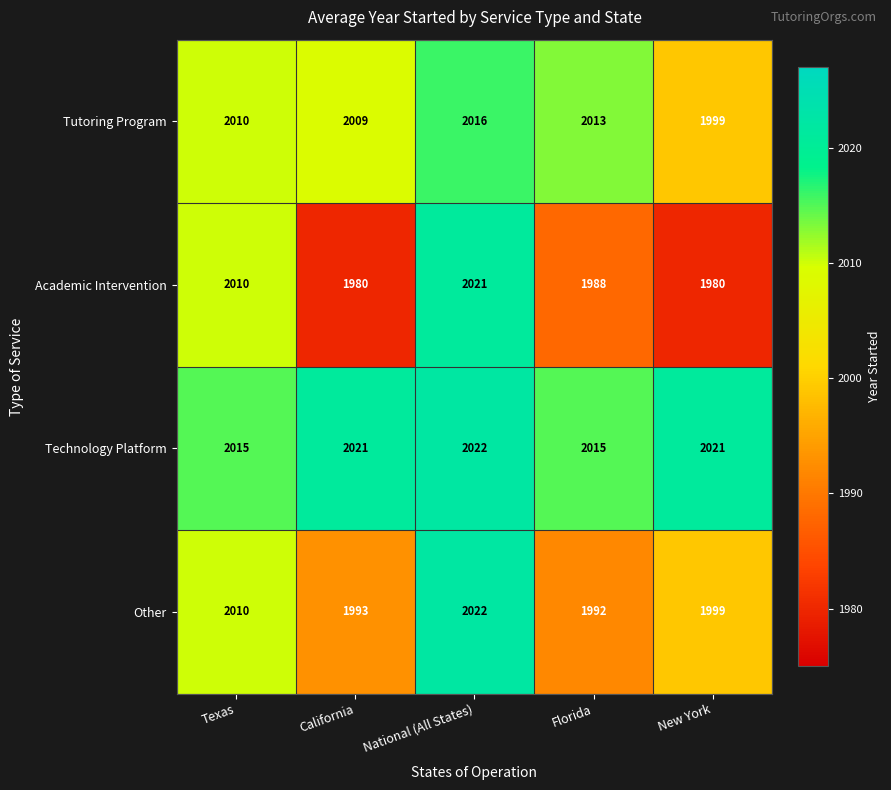

What is the difference between the second highest and second lowest values in the Tutoring Program series?

4